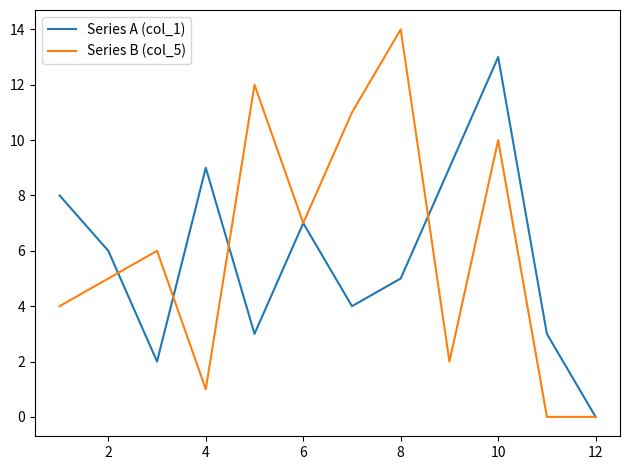

What is the highest value of the Series B (col_5) series?

14